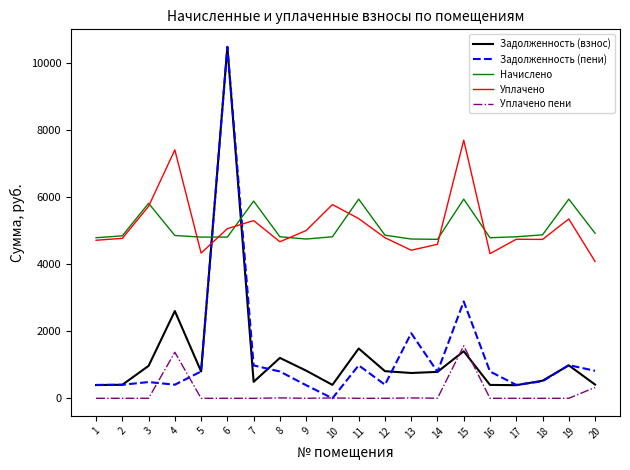

At which category is the sum across all series the highest?

6